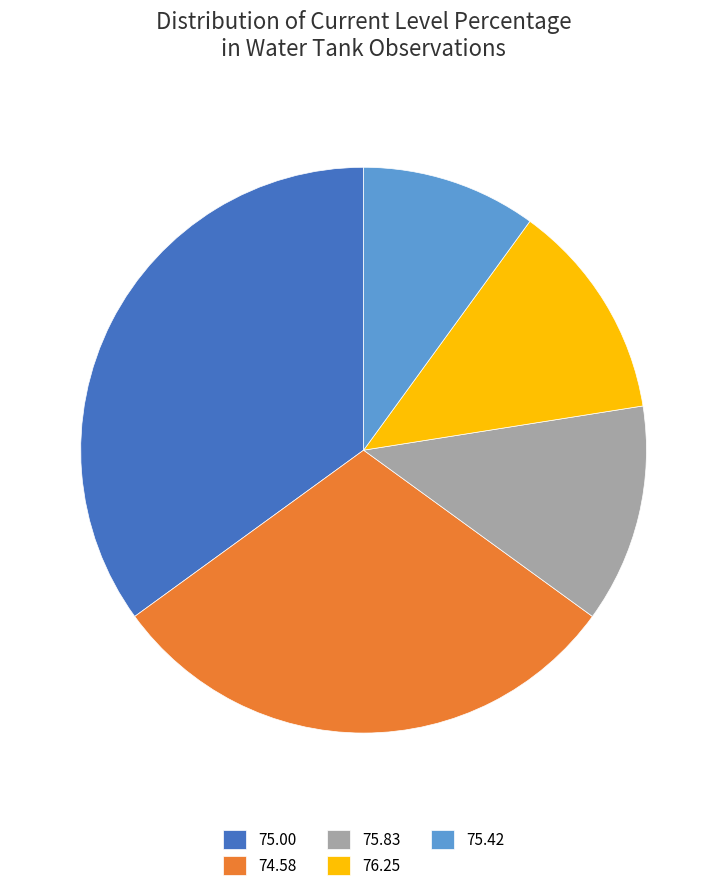

Does 74.58 account for over 50% of the chart?

No